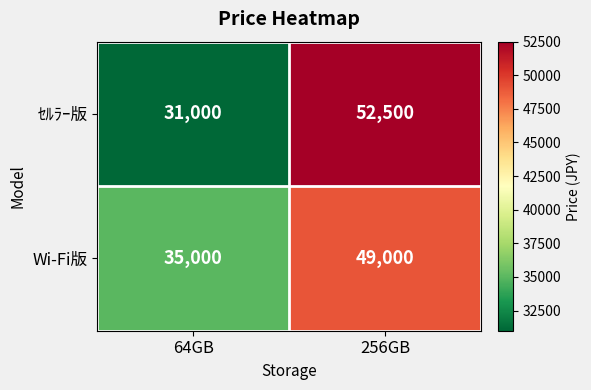

Reading left to right, list all the values displayed in this chart.

ｾﾙﾗｰ版: 31000	52500
Wi-Fi版: 35000	49000